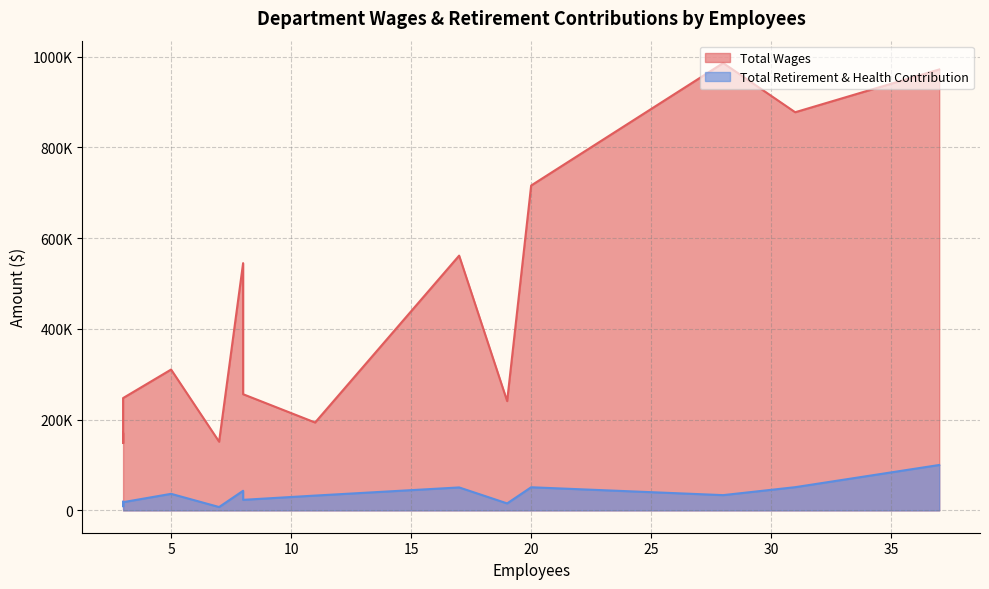

What is the average value of the Total Retirement & Health Contribution series?

34571